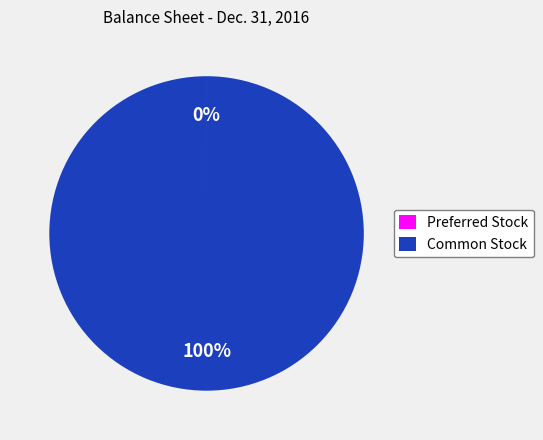

To the nearest percent, what is the difference between the largest and smallest slice percentages?

100%